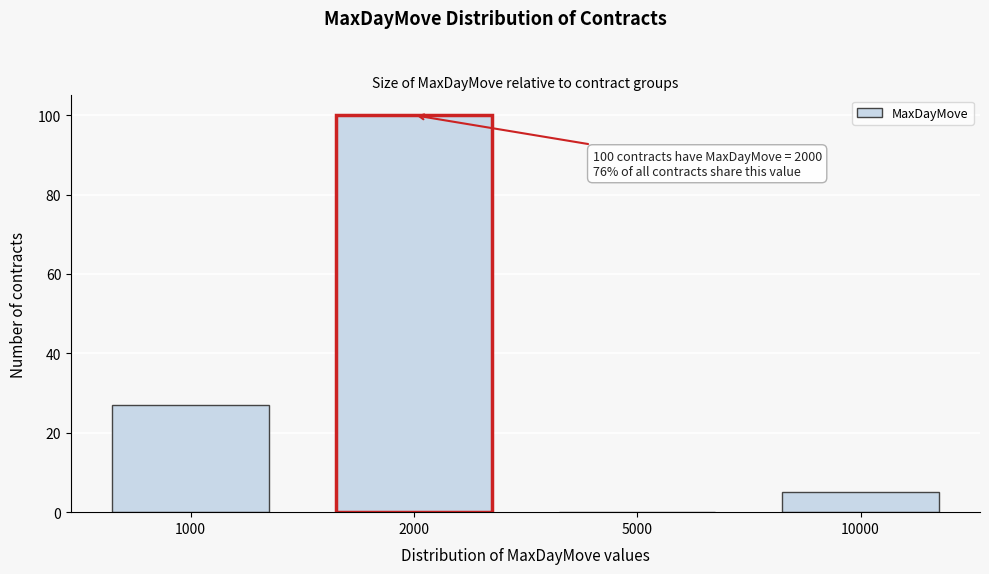

Reading right to left, list all the values displayed in this chart.

10000=5	5000=0	2000=100	1000=27